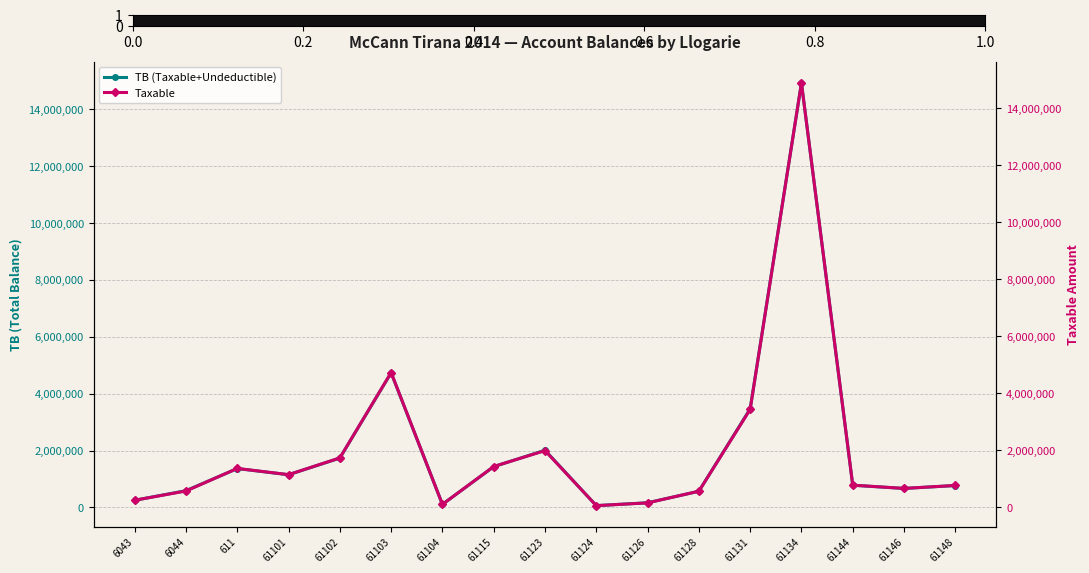

How many distinct data groups are displayed?

2